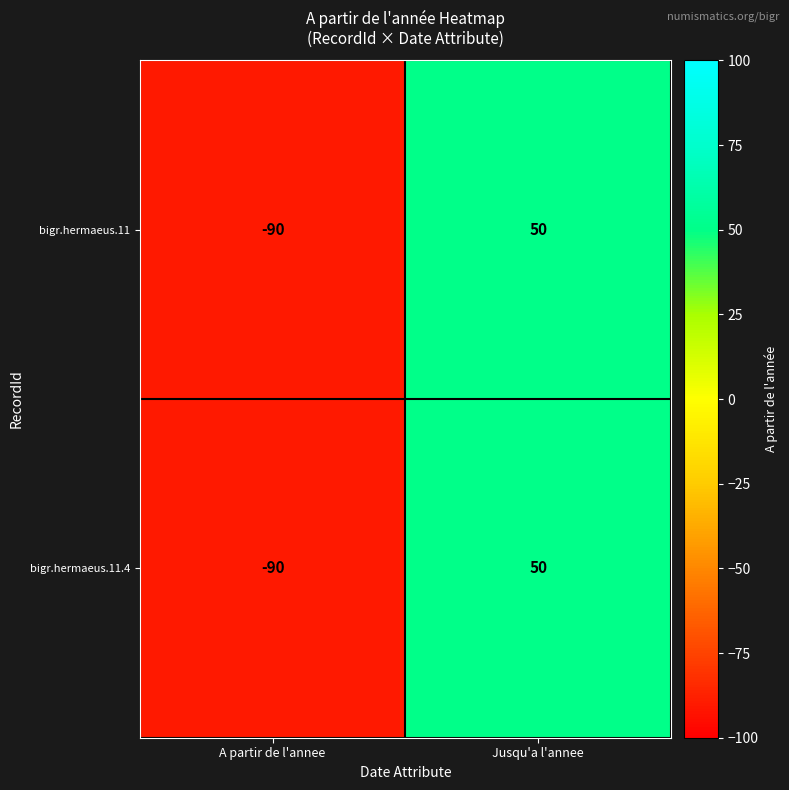

Where is bigr.hermaeus.11.4 nearest to the value -20?

A partir de l'annee